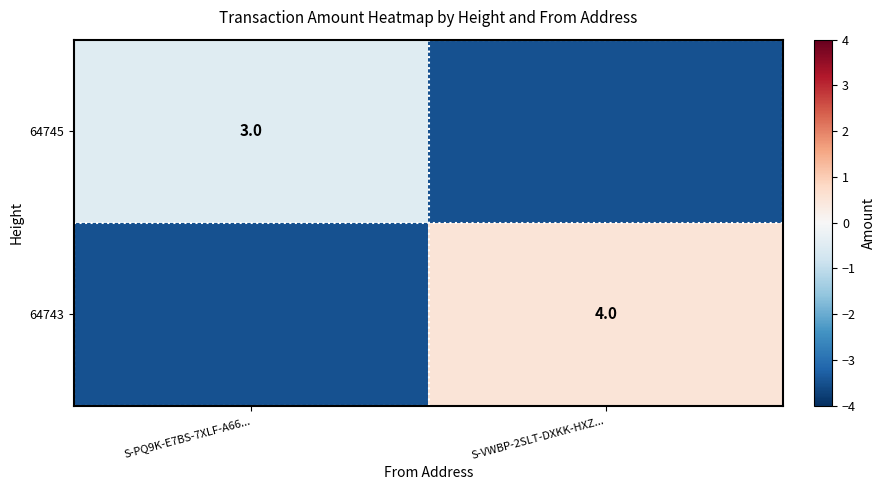

True or false: 64745 has a value of 3.0 at S-PQ9K-E7BS-7XLF-A66....

True